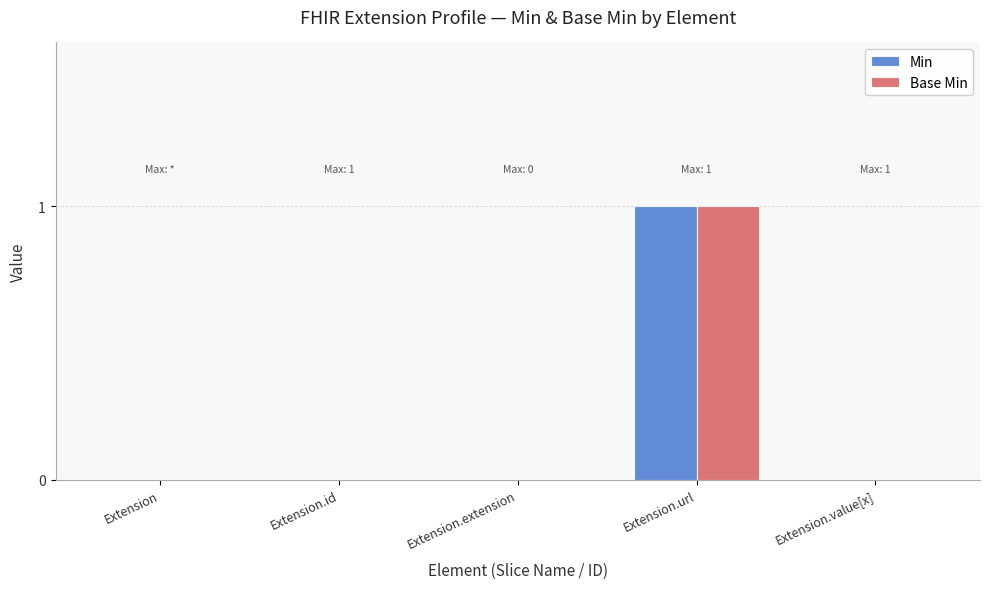

What is the maximum value shown in the chart?

1